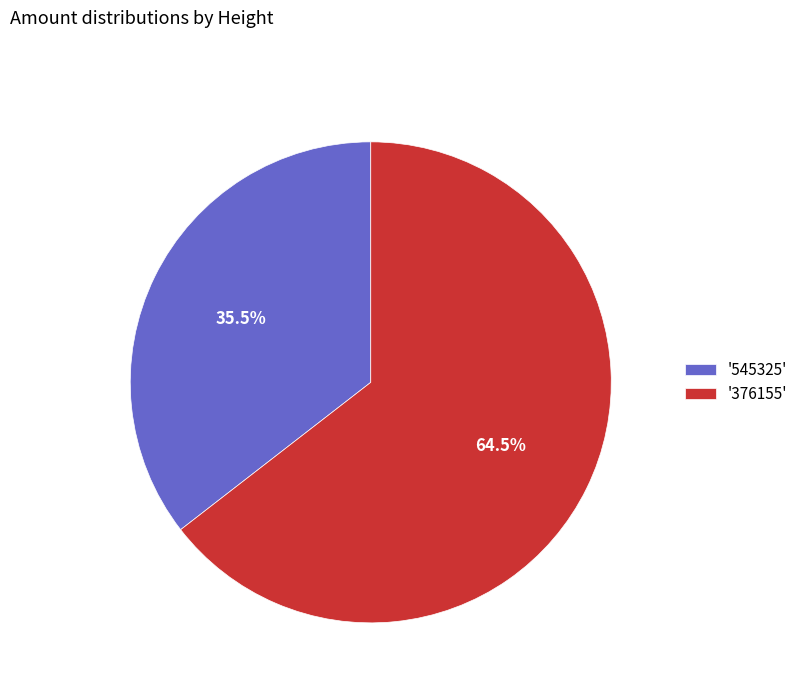

What portion of the pie excludes '545325'?

64.5%